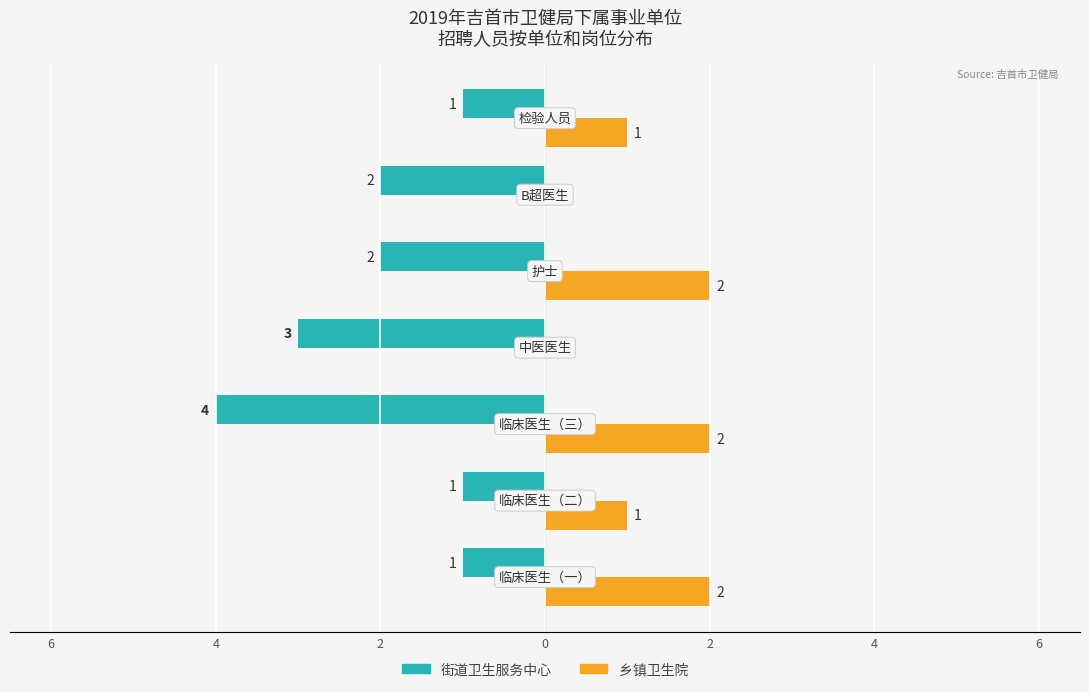

What are all the series names shown in the legend?

街道卫生服务中心, 乡镇卫生院